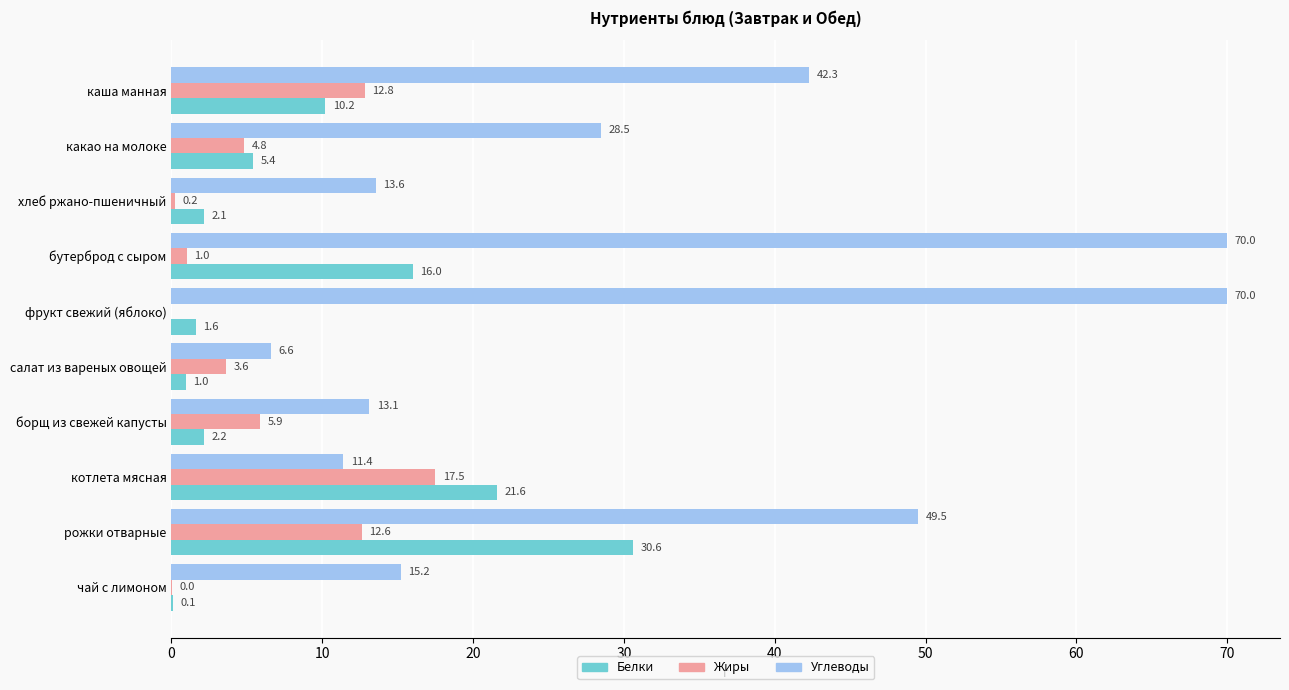

How many categories are shown in the chart?

10